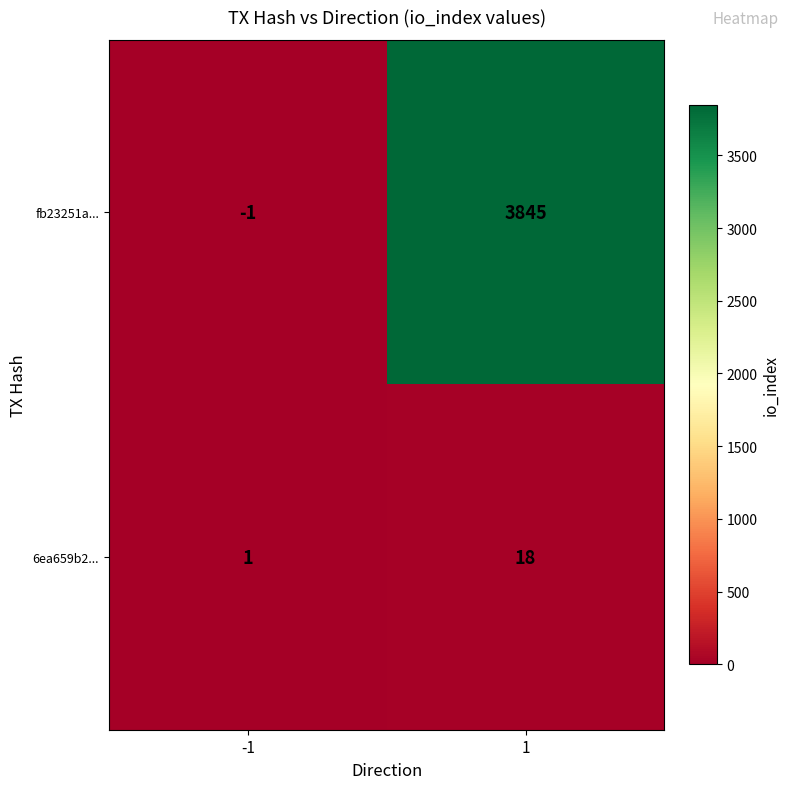

What is the difference between the highest and lowest values at 1?

3827